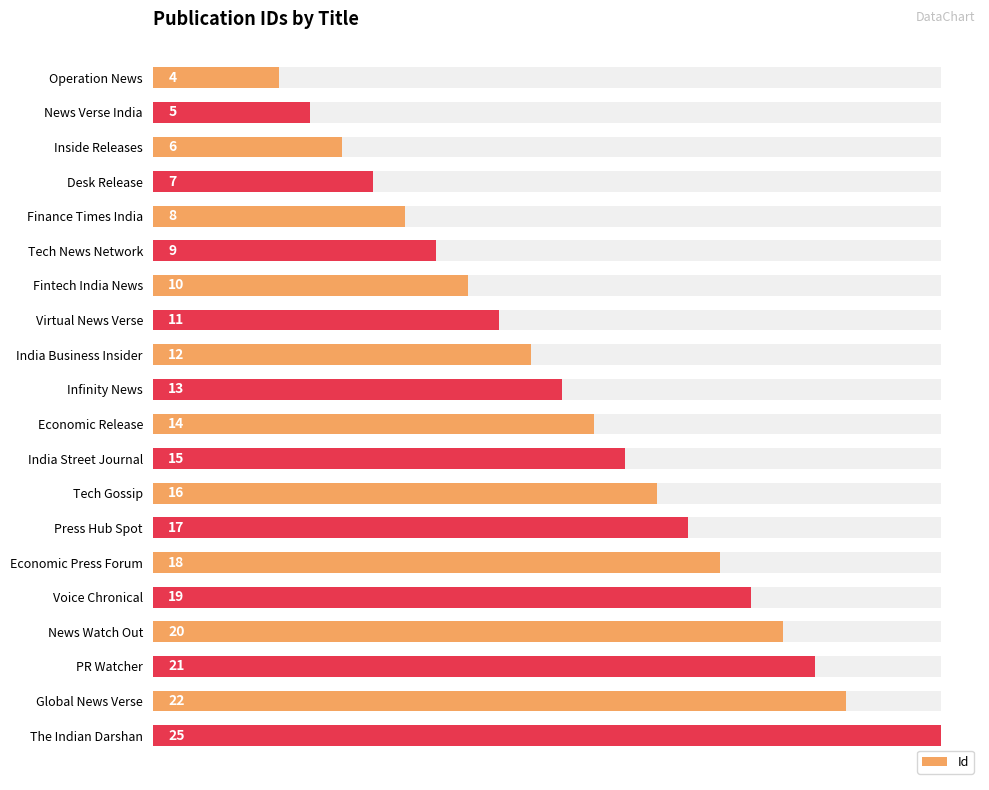

What is the maximum value shown in the chart?

25